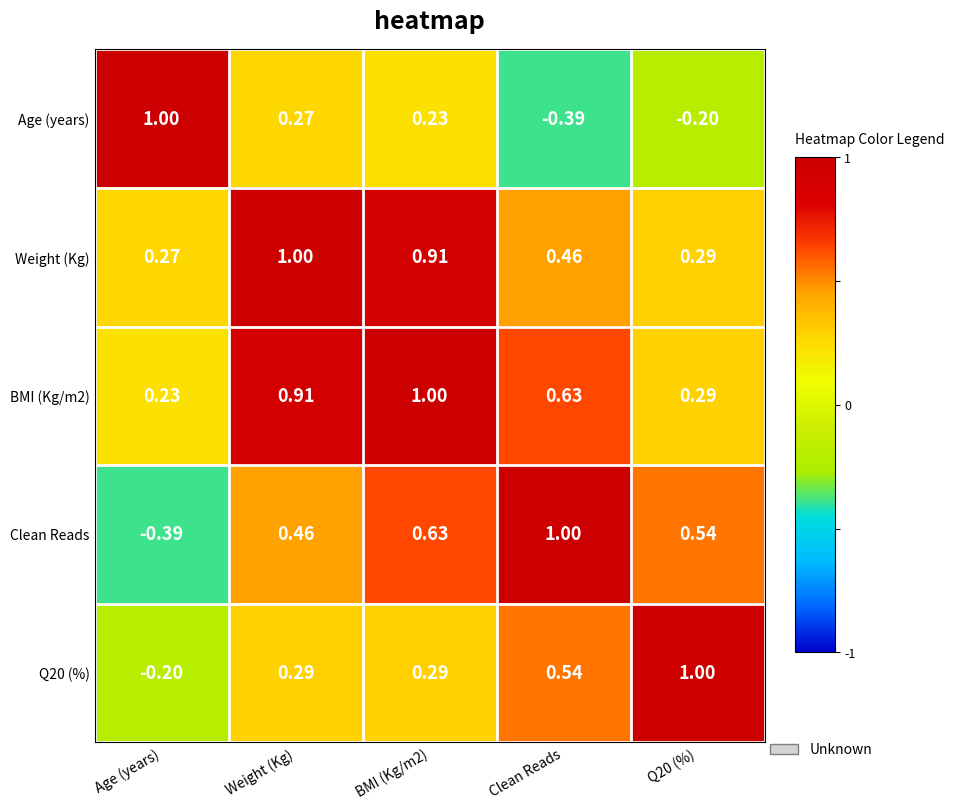

Which category has the lowest value in the Clean Reads series?

Age (years)